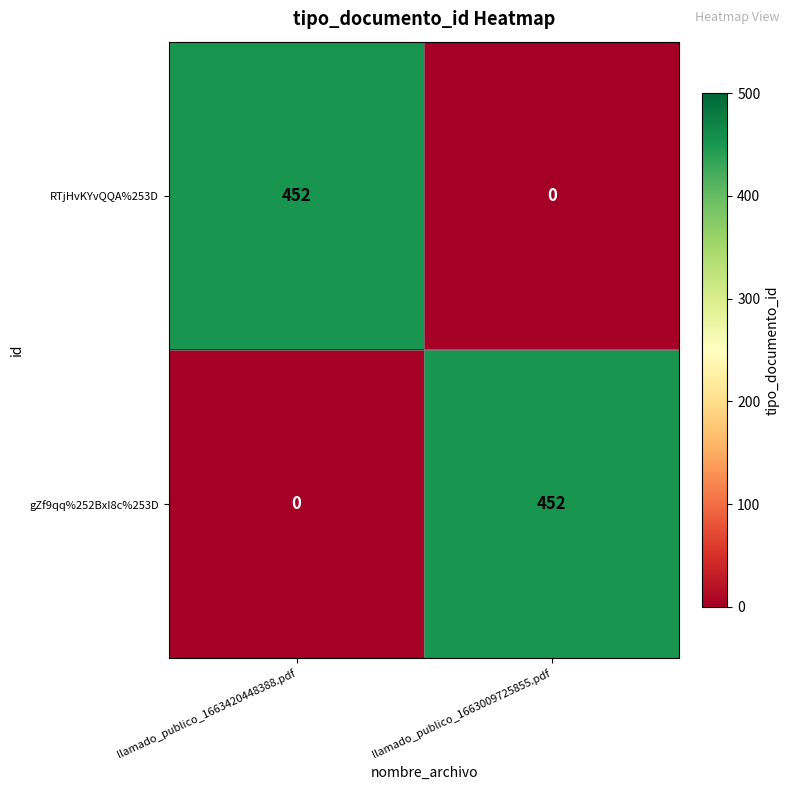

What is the total value across all series at llamado_publico_1663420448388.pdf?

452